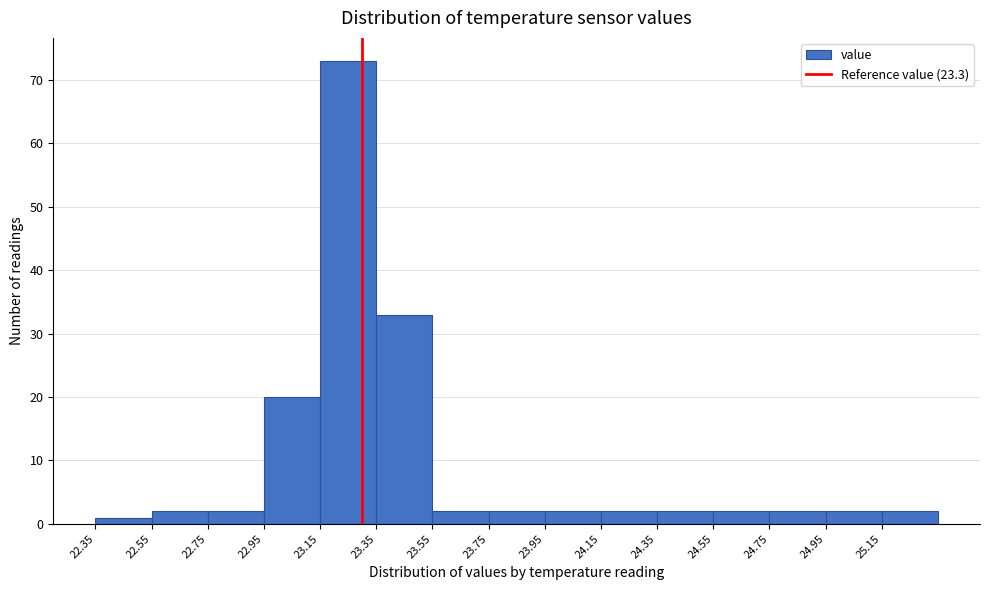

Reading left to right, transcribe this chart: for each bar, give the range it covers on the x-axis and its height. The values are not printed on the chart, so give them approximately, as read against the axis.

22.35 to 22.55: 1
22.55 to 22.75: 2
22.75 to 22.95: 2
22.95 to 23.15: 20
23.15 to 23.35: 73
23.35 to 23.55: 33
23.55 to 23.75: 2
23.75 to 23.95: 2
23.95 to 24.15: 2
24.15 to 24.35: 2
24.35 to 24.55: 2
24.55 to 24.75: 2
24.75 to 24.95: 2
24.95 to 25.15: 2
25.15 to 25.35: 2